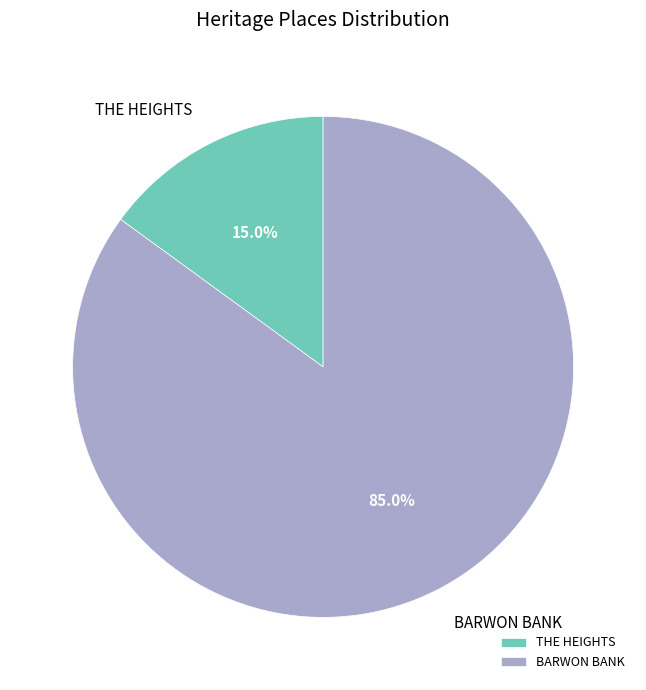

To the nearest percent, what portion does BARWON BANK represent?

85%